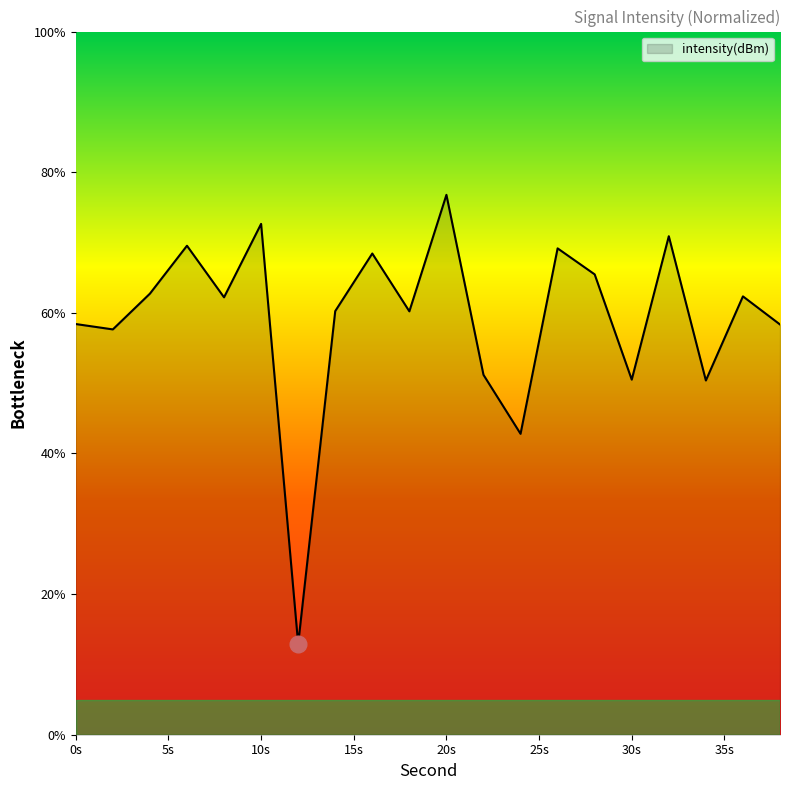

What is the minimum value shown in the chart?

12.9